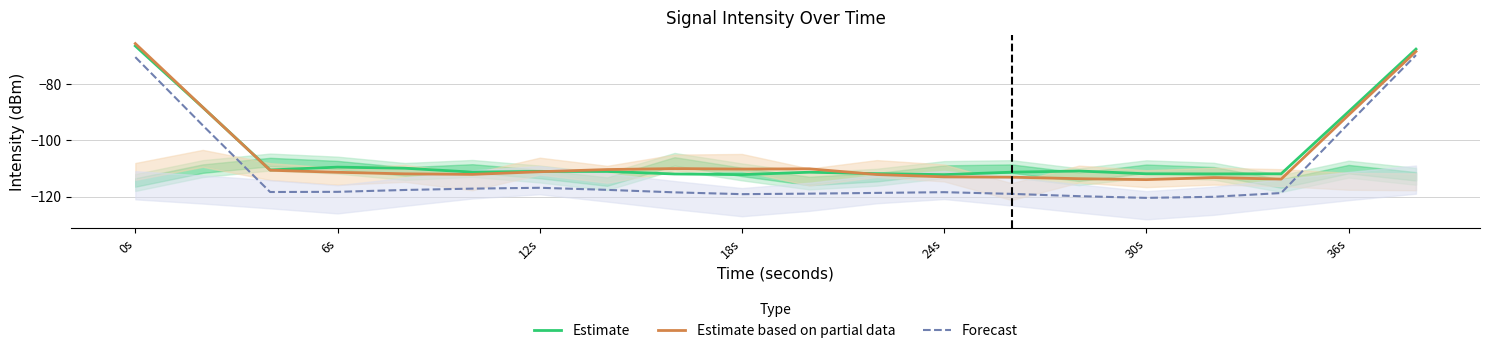

What is the value of the Estimate based on partial data point at the 9th from the left?

-110.1